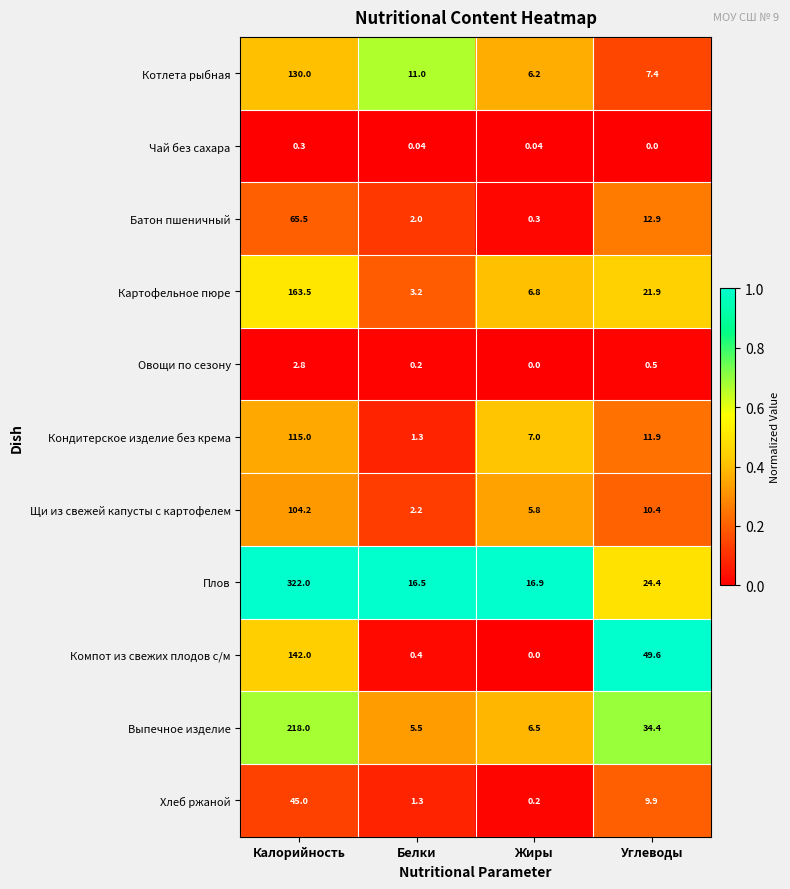

Which series has the largest range (max minus min)?

Плов